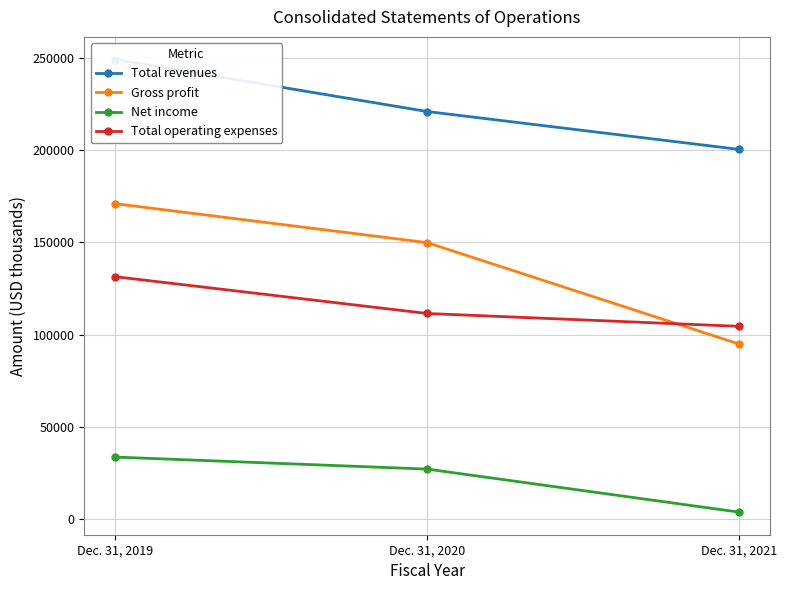

The value of Total operating expenses at Dec. 31, 2021 is 104512. True or false?

True